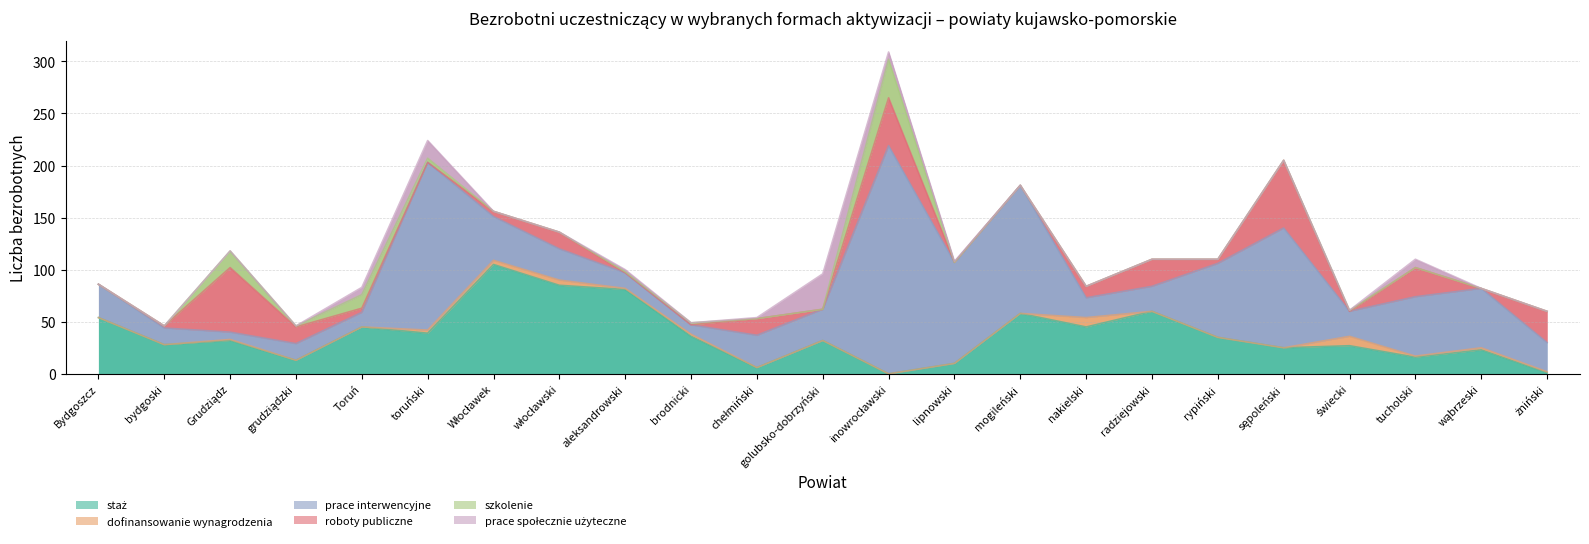

Rank the categories by prace społecznie użyteczne value from highest to lowest.

golubsko-dobrzyński, toruński, tucholski, Toruń, inowrocławski, aleksandrowski, chełmiński, lipnowski, Bydgoszcz, bydgoski, Grudziądz, grudziądzki, Włocławek, włocławski, brodnicki, mogileński, nakielski, radziejowski, rypiński, sępoleński, świecki, wąbrzeski, żniński